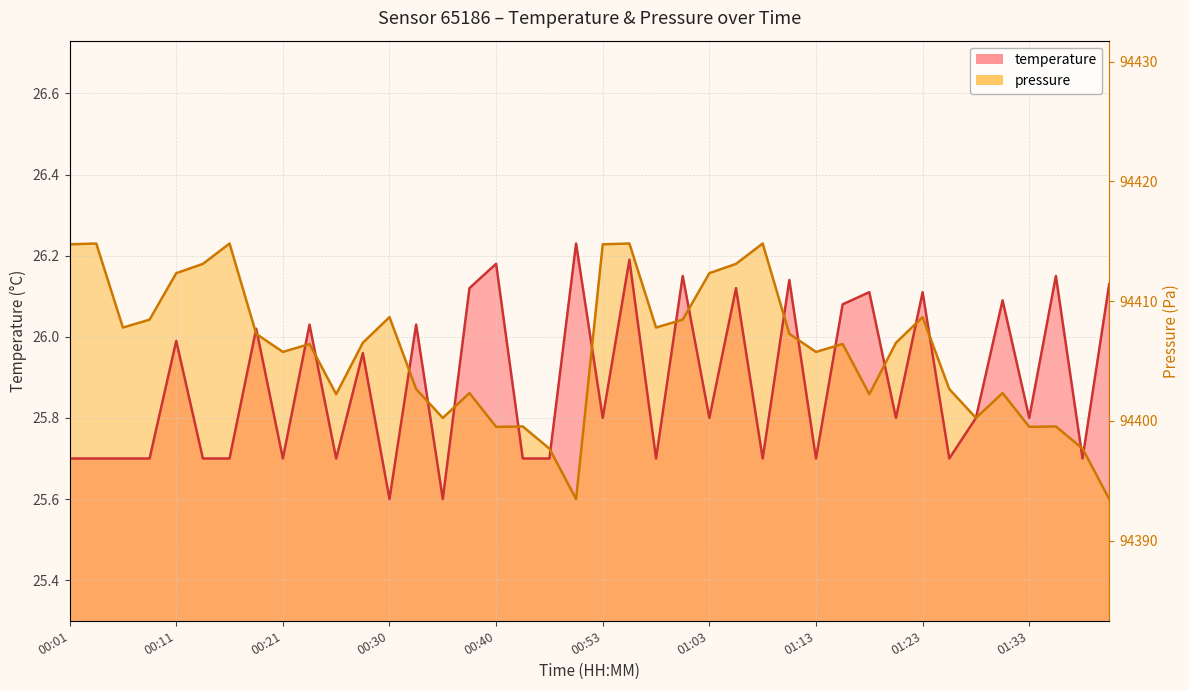

Which has a higher value, 01:41 or 01:16?

01:41